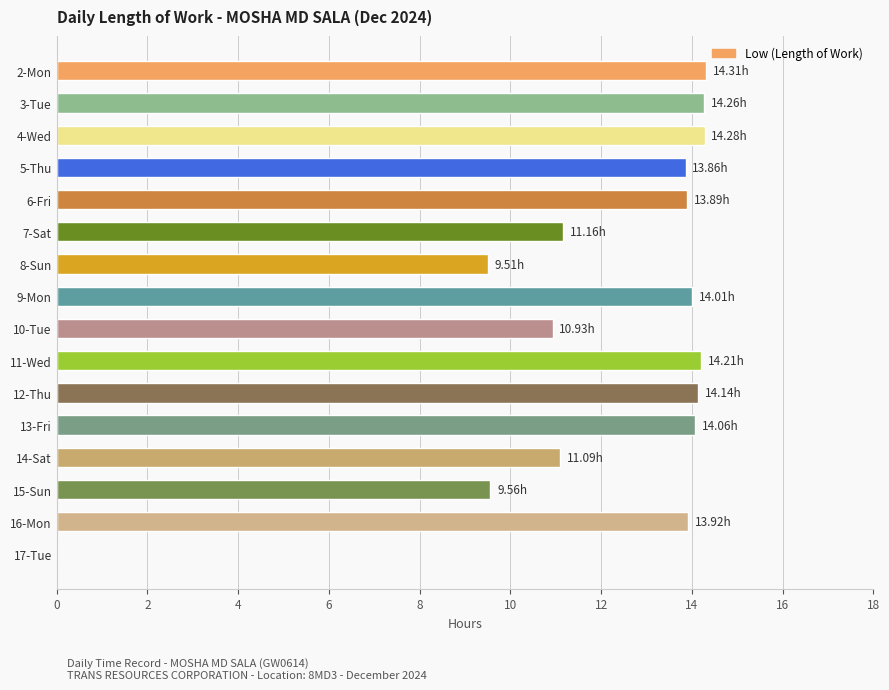

How many values are above zero?

15